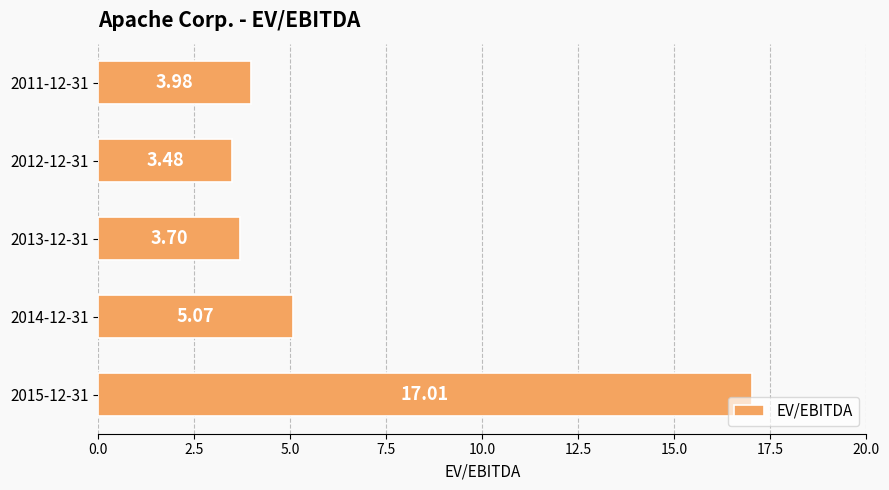

At which label is the value closest to 10?

2014-12-31